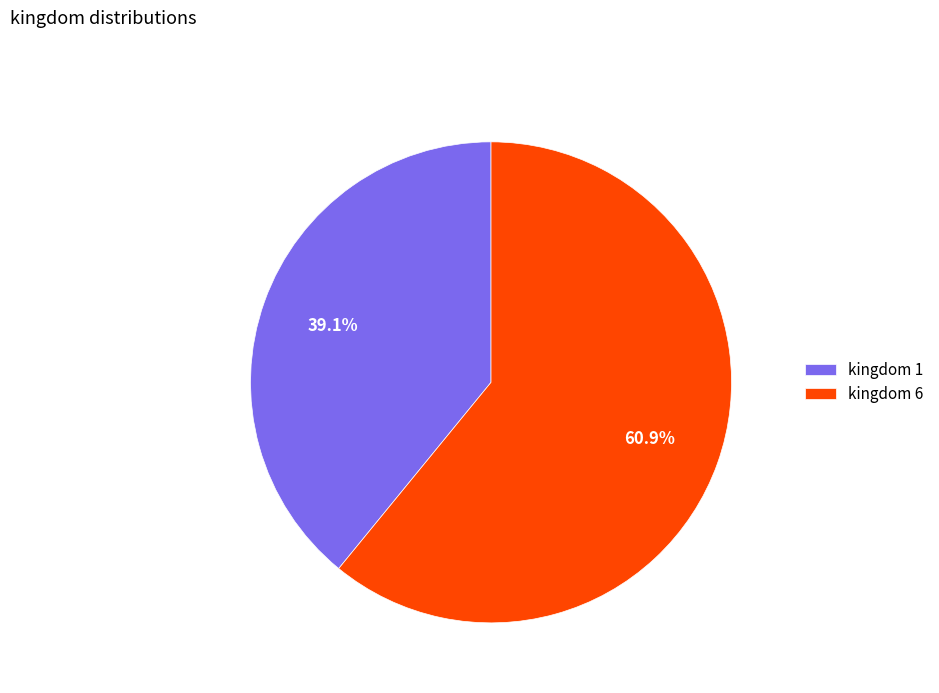

Do kingdom 1 and kingdom 6 together represent more than half of the pie?

Yes